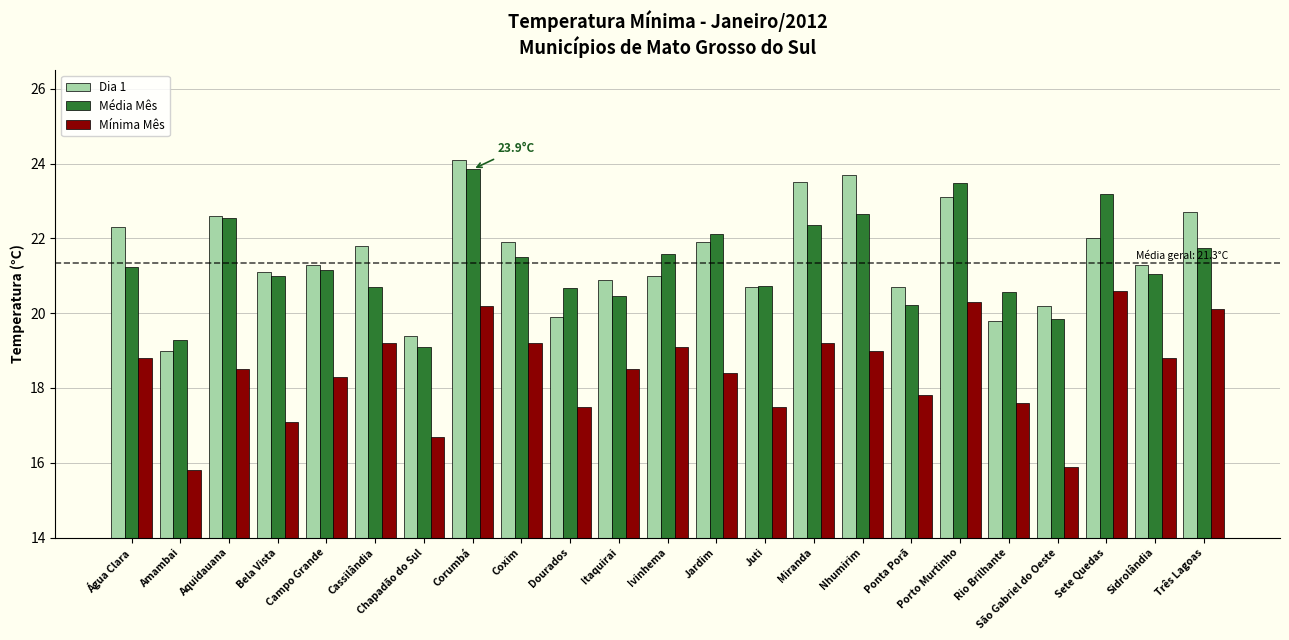

At which category does the chart reach its peak across all series?

Corumbá